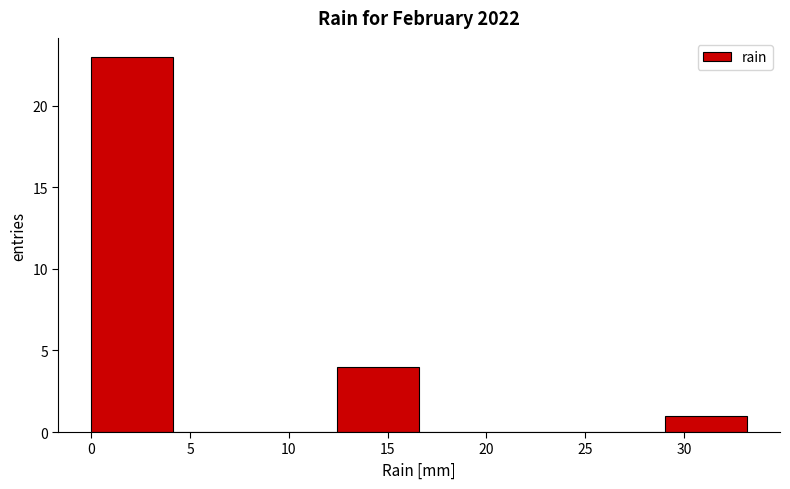

Reading left to right, transcribe this chart: for each bar, give the range it covers on the x-axis and its height. Neither the bar edges nor the heights are printed on the chart, so give them approximately, as read against the axes.

0.00 to 4.15: 23
4.15 to 8.30: 0
8.30 to 12.45: 0
12.45 to 16.60: 4
16.60 to 20.75: 0
20.75 to 24.90: 0
24.90 to 29.05: 0
29.05 to 33.20: 1